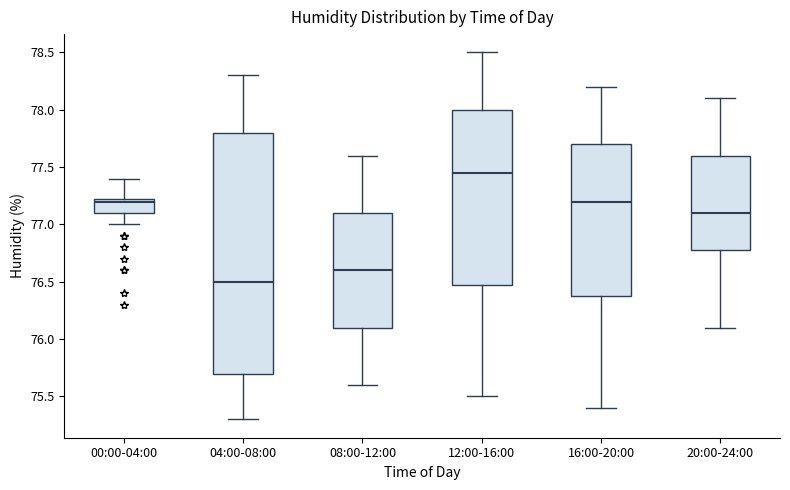

Which box has the highest median line?

12:00-16:00